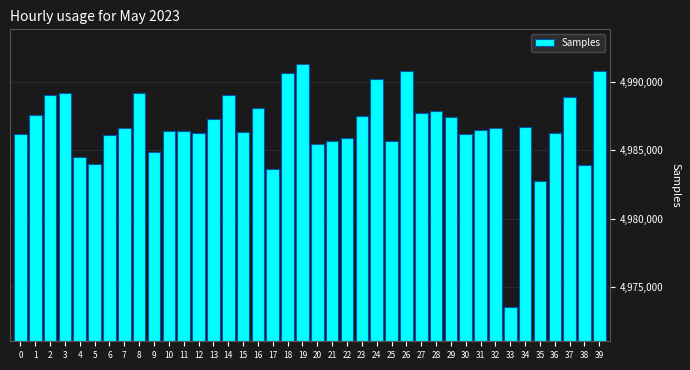

What is the smallest value displayed?

4973565